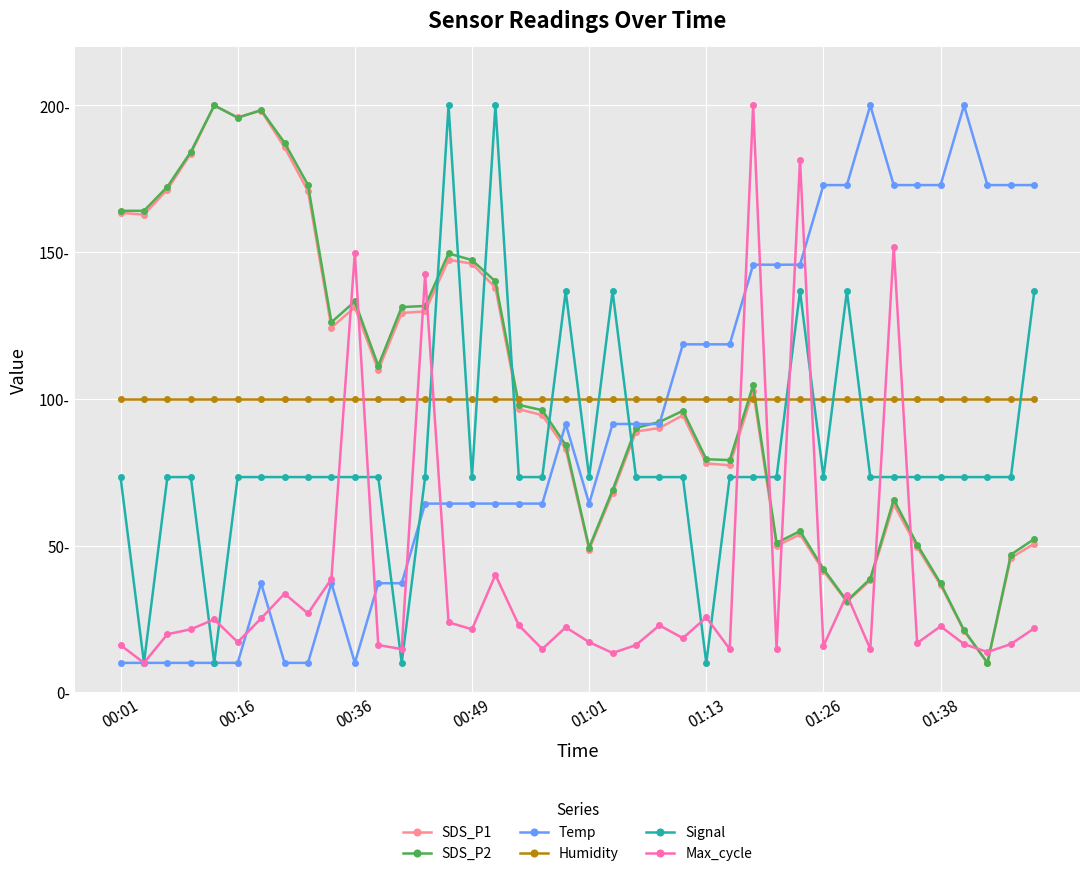

How many interior local valleys does the SDS_P1 series have?

9